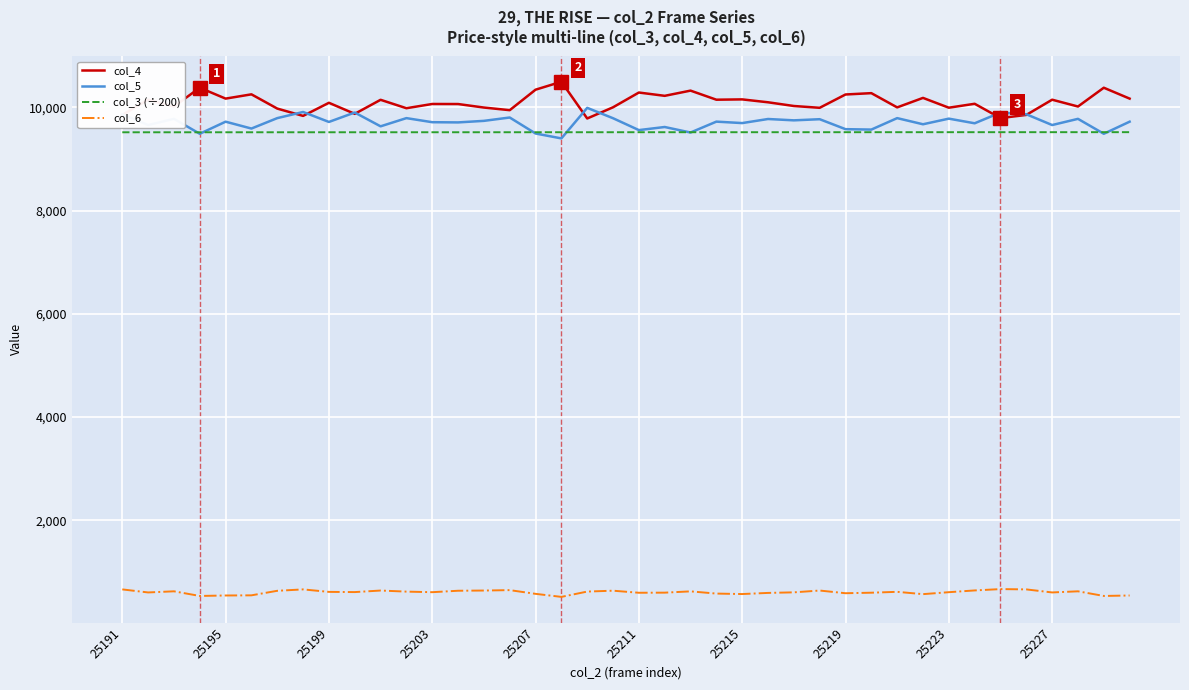

List the series in order of their peak value, highest first.

col_4, col_5, col_3 (÷200), col_6